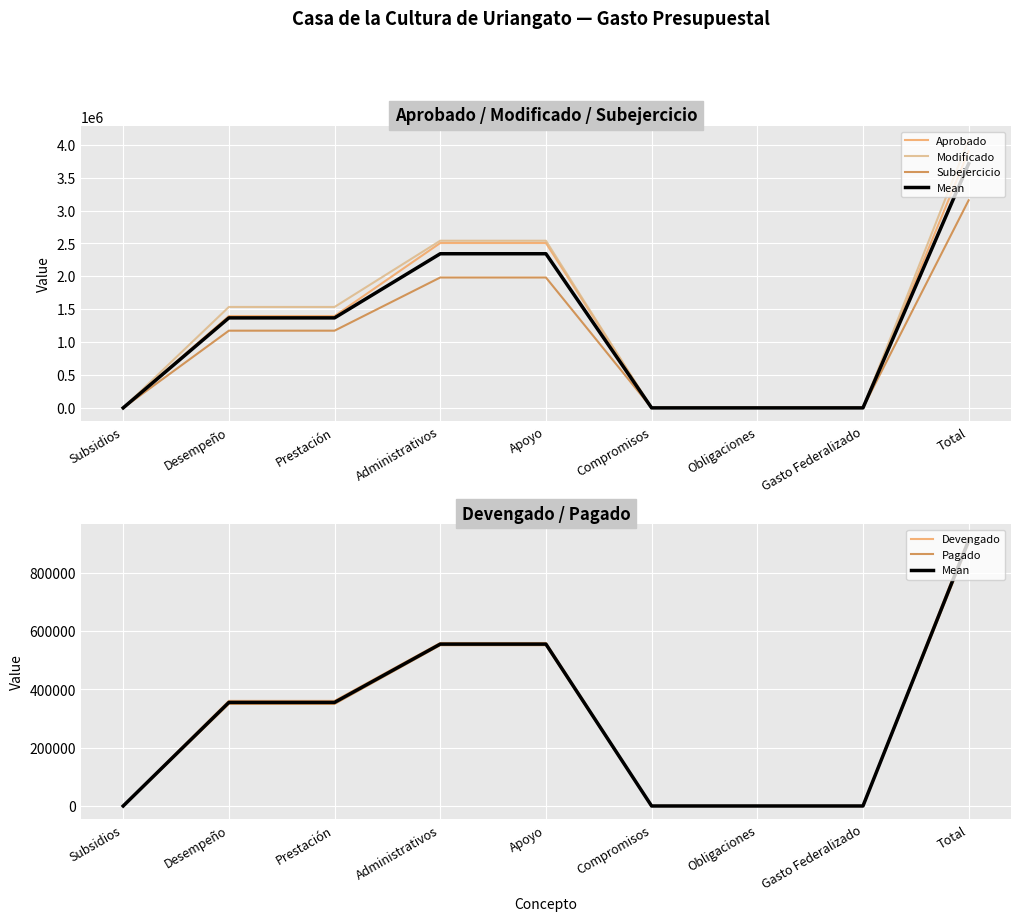

True or false: Subejercicio and Aprobado cross at least once.

False